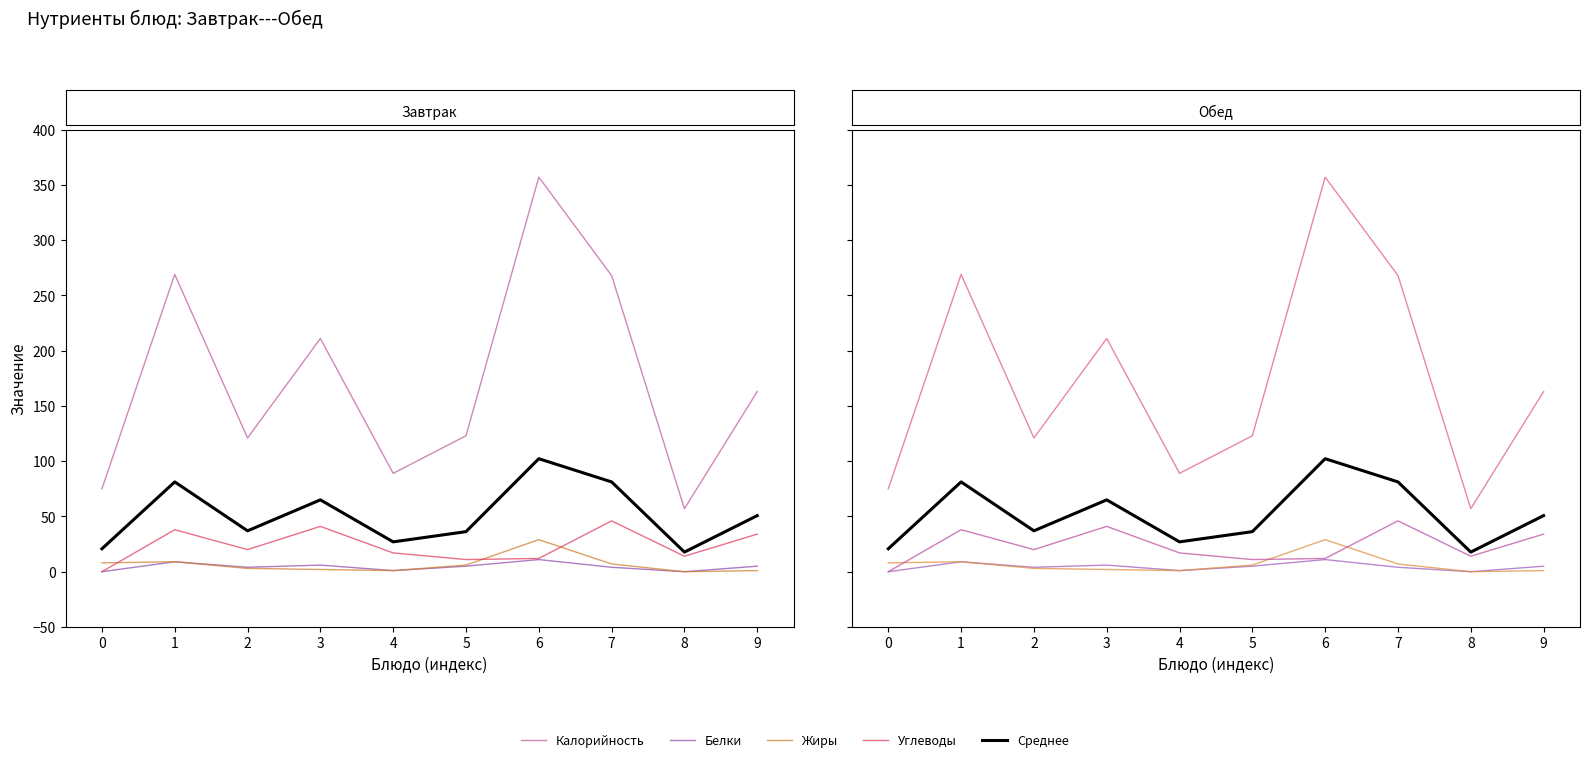

What are all the series names shown in the legend?

Калорийность, Белки, Жиры, Углеводы, Среднее